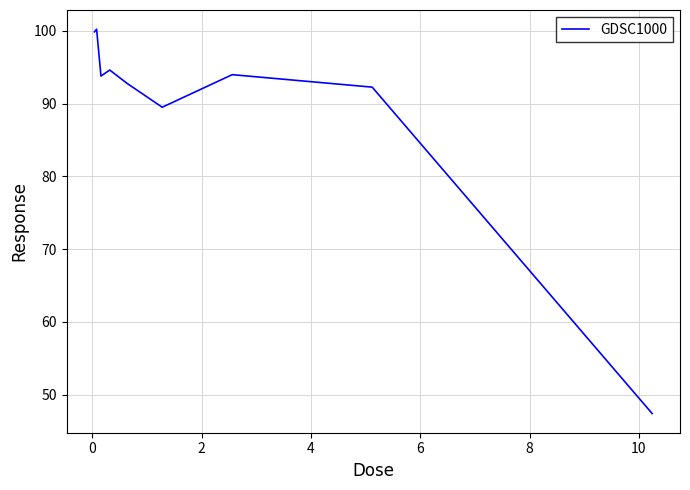

What is the smallest value displayed?

47.4